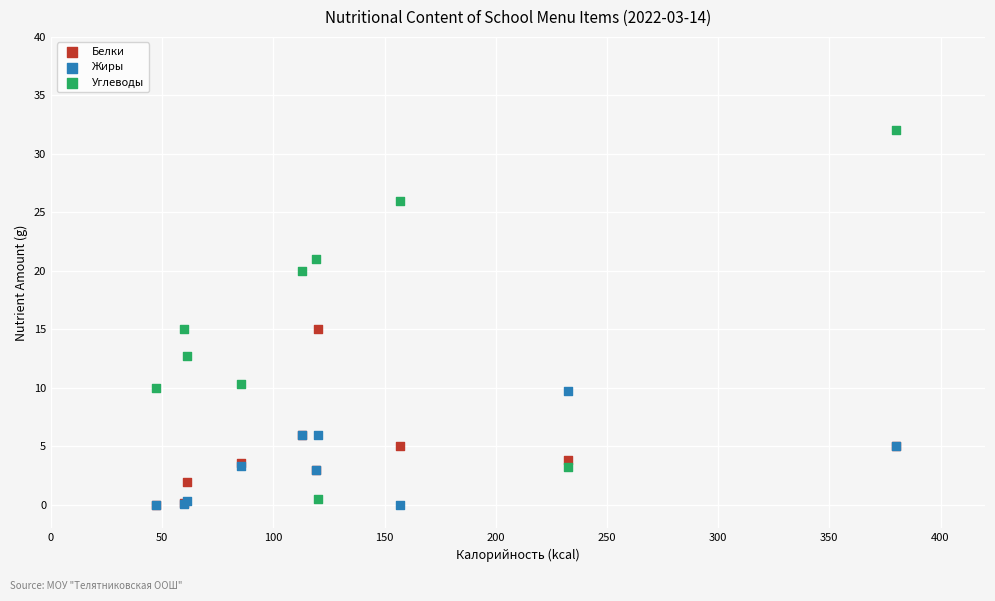

Which series has the widest spread of Y values?

Углеводы